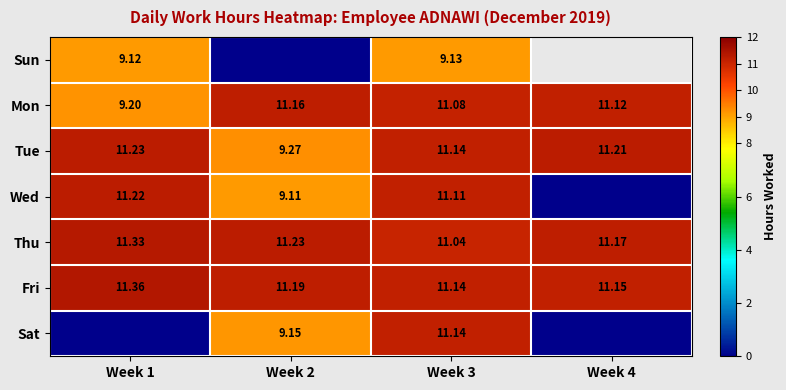

Is the value of Wed at Week 1 greater than the value of Sat at Week 3?

Yes